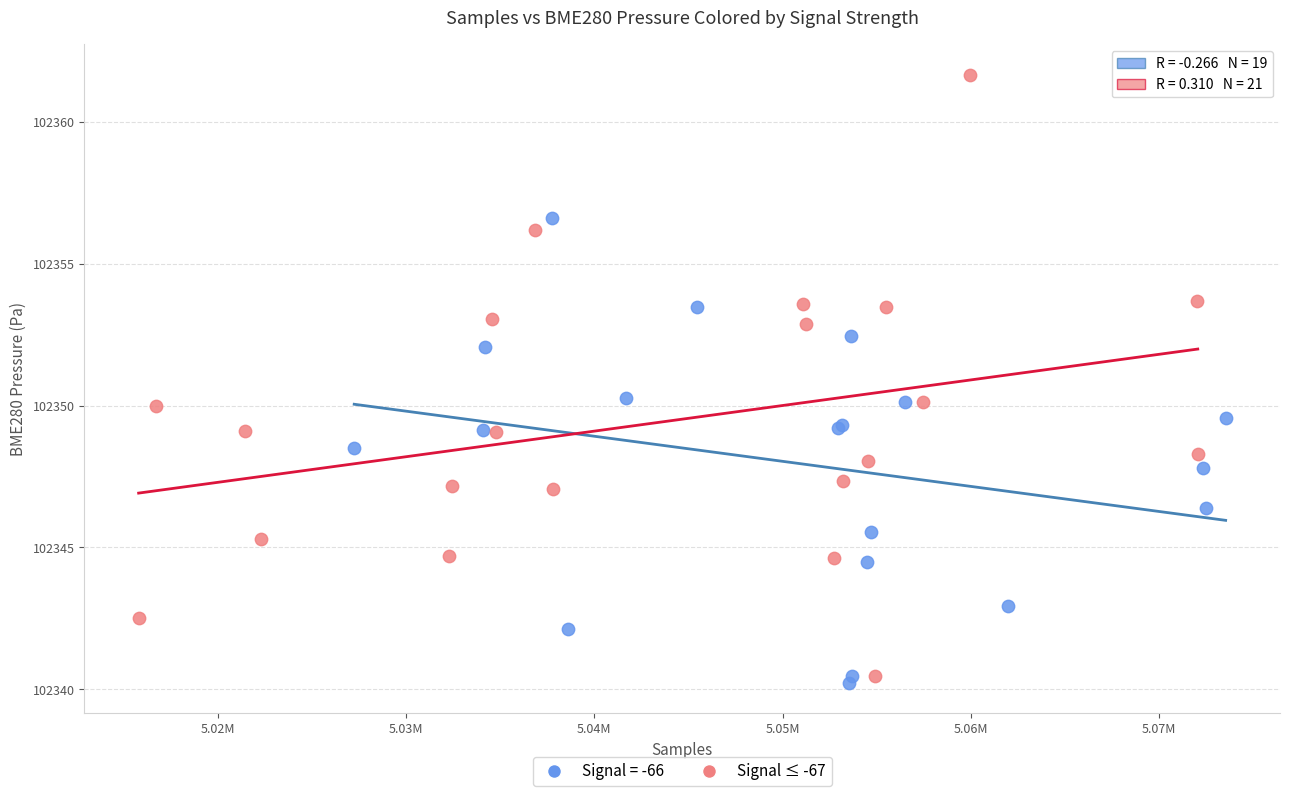

Which series reaches the maximum Y coordinate?

Signal ≤ -67